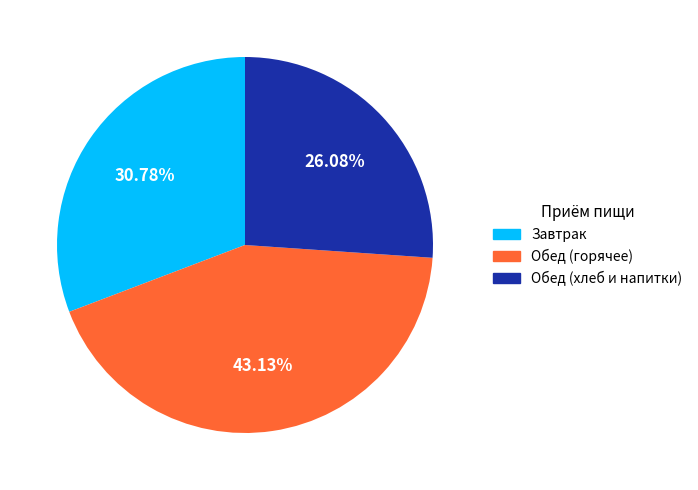

Do Завтрак and Обед (хлеб и напитки) together represent more than half of the pie?

Yes